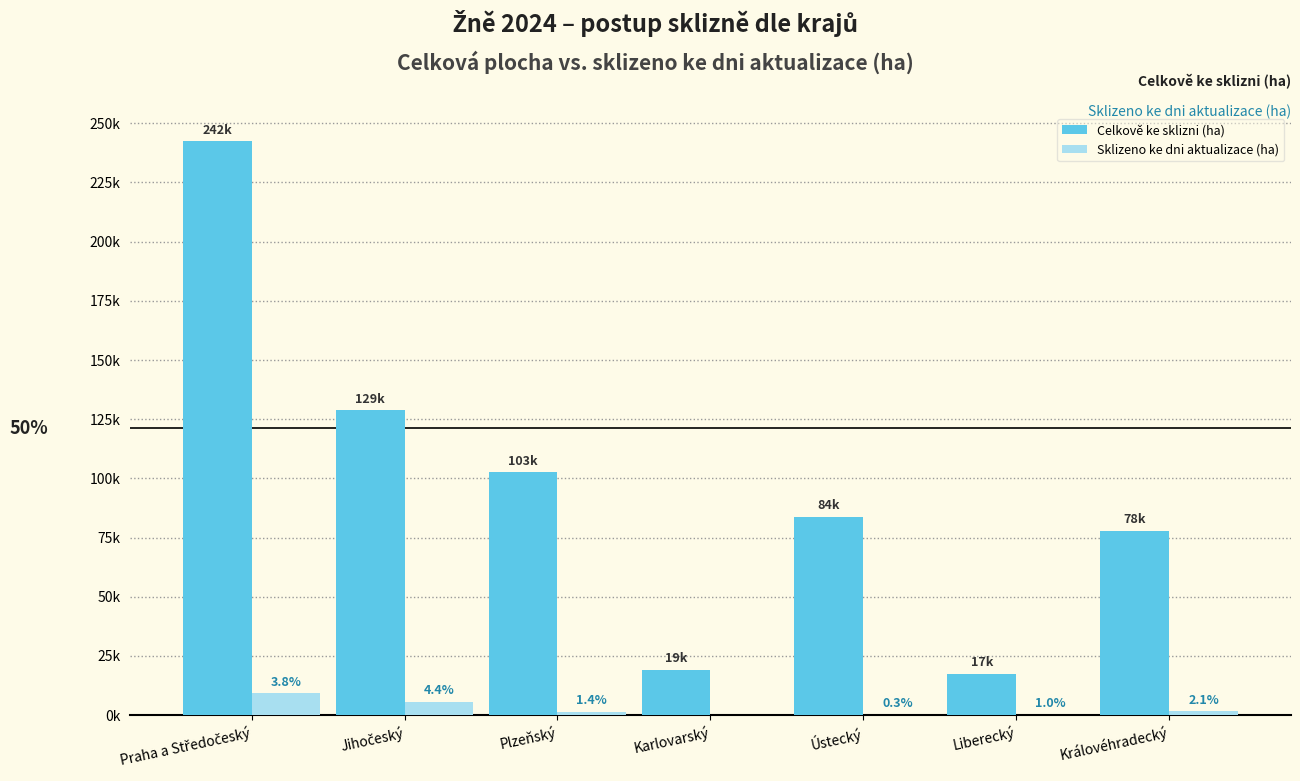

What is the sum of all Sklizeno ke dni aktualizace (ha) values?

18212.7